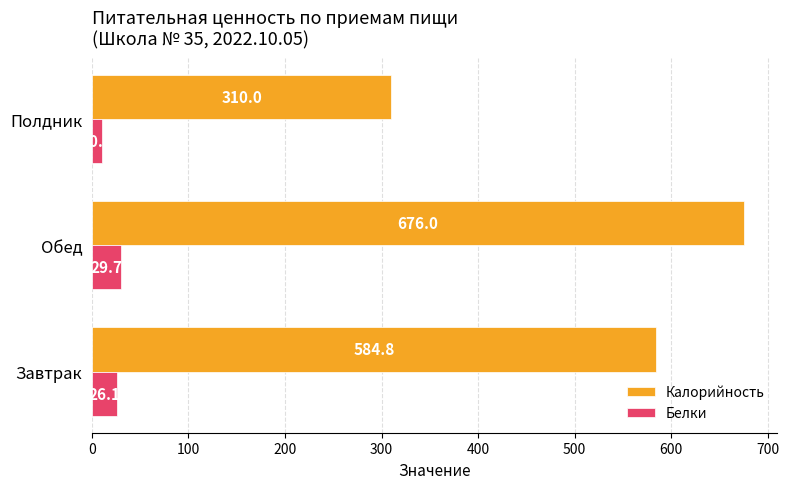

At which category is the sum across all series the highest?

Обед